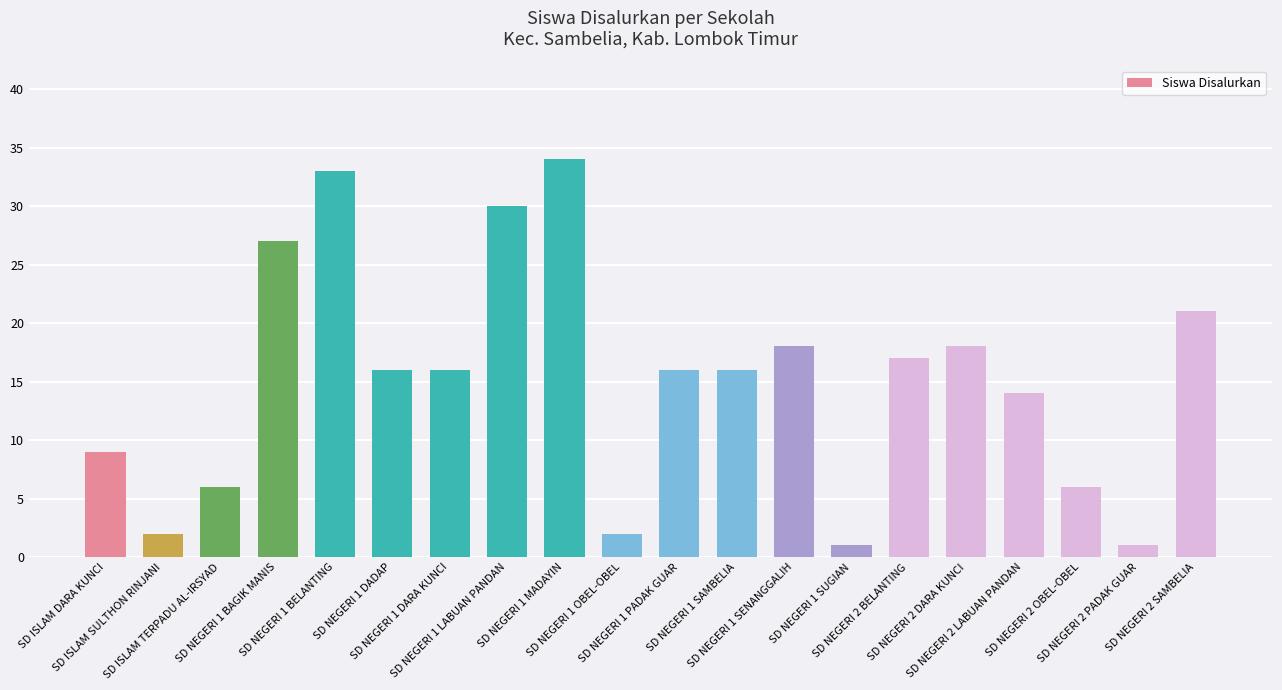

Reading left to right, list all the values displayed in this chart.

9	2	6	27	33	16	16	30	34	2	16	16	18	1	17	18	14	6	1	21